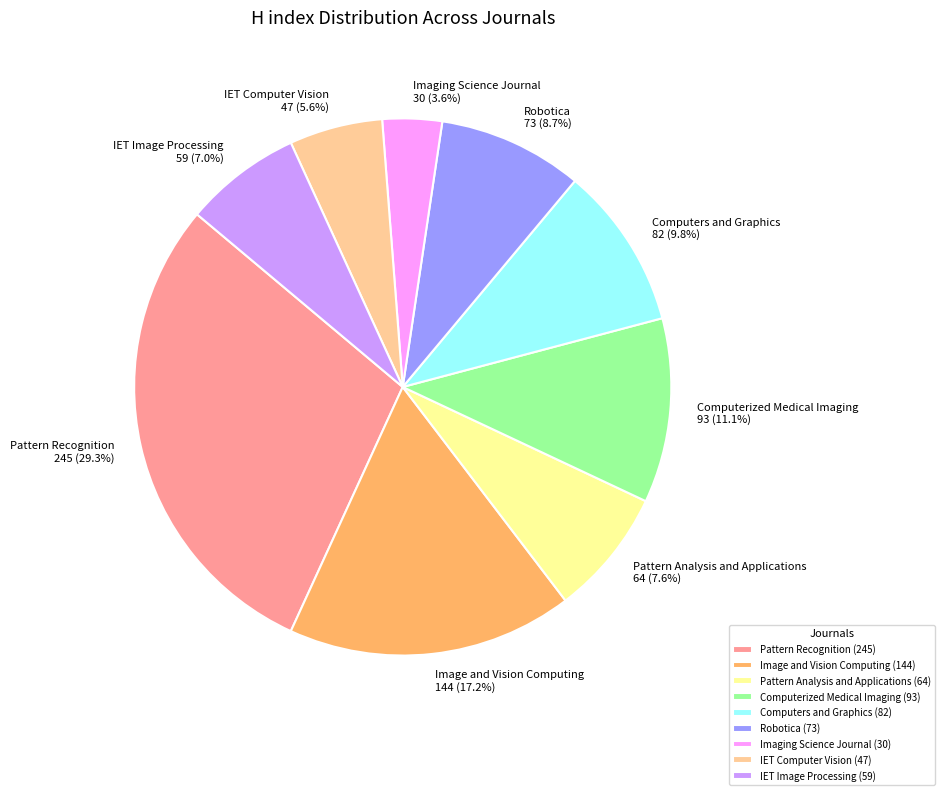

Rank the categories by value from lowest to highest.

Imaging Science Journal, IET Computer Vision, IET Image Processing, Pattern Analysis and Applications, Robotica, Computers and Graphics, Computerized Medical Imaging, Image and Vision Computing, Pattern Recognition